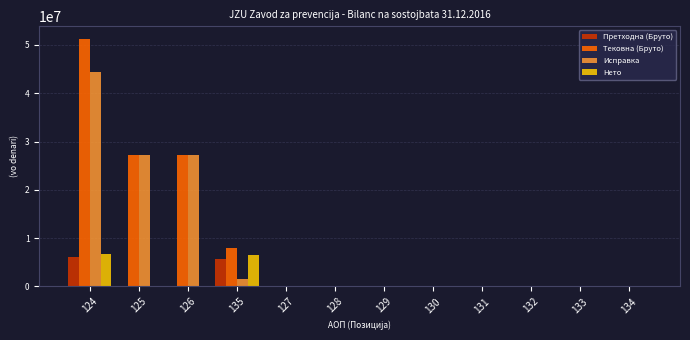

The value of Нето at 124 is 6810346. True or false?

True